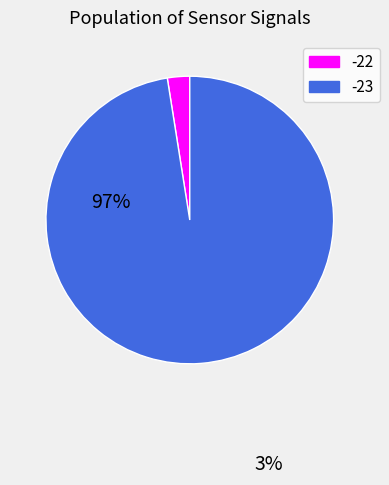

Is there a majority slice in this chart?

Yes